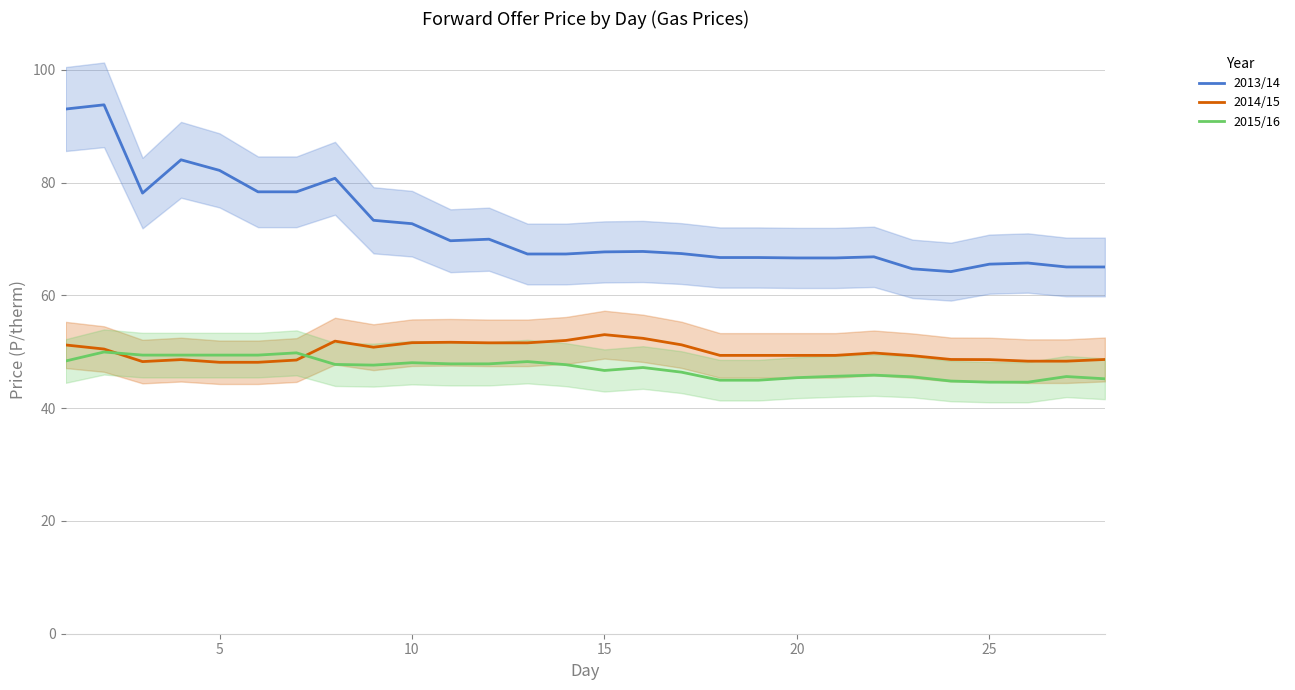

True or false: 2013/14 and 2015/16 cross at least once.

False